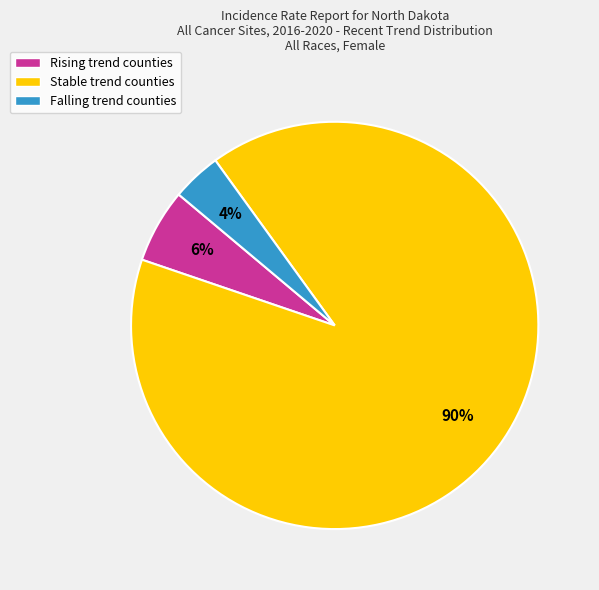

Count the number of slices in the pie.

3